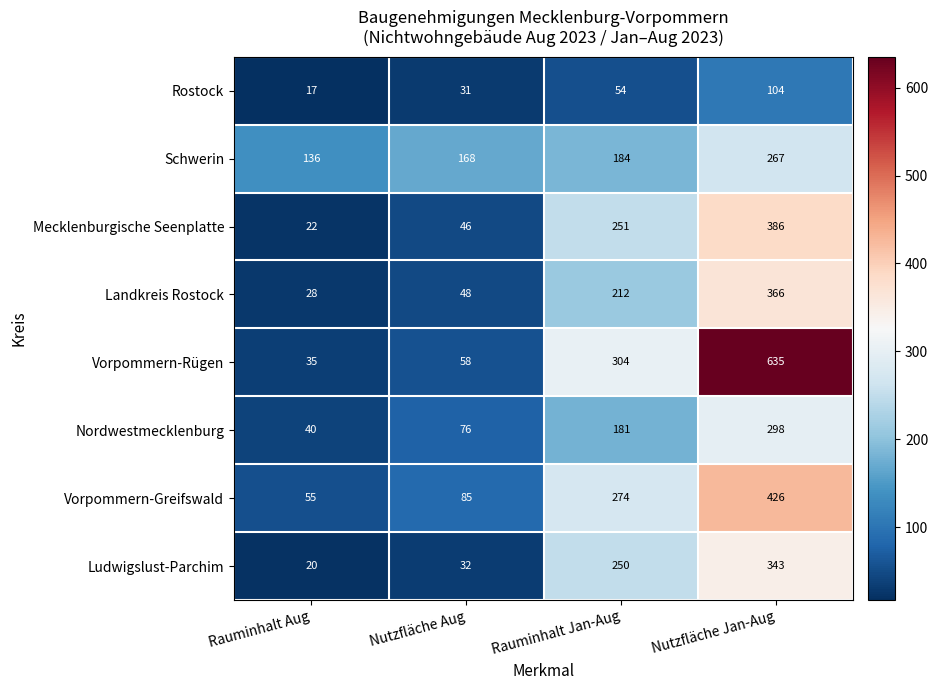

What is the sum of the Landkreis Rostock values at Rauminhalt Aug and Nutzfläche Aug?

76